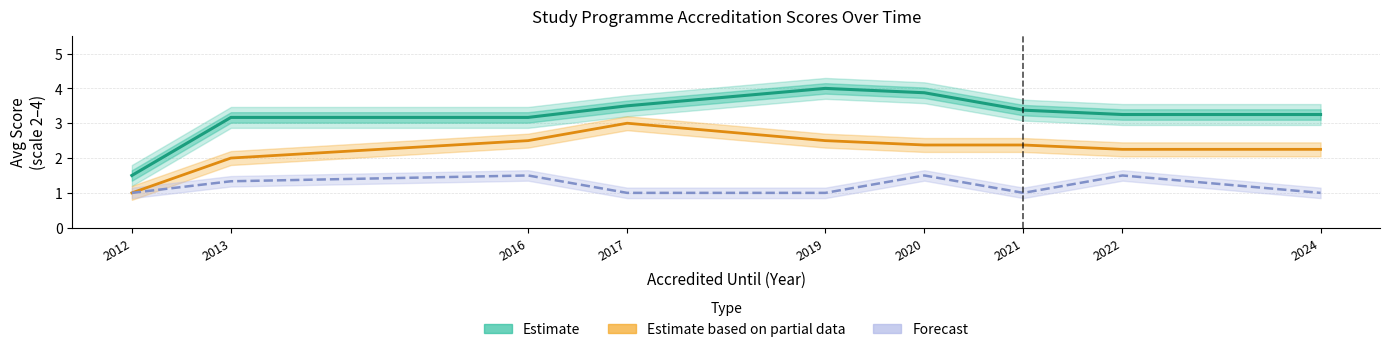

Reading right to left, transcribe all the data shown in this chart.

Estimate: 3.2	3.2	3.4	3.9	4.0	3.5	3.2	3.2	1.5
Estimate based on partial data: 2.2	2.2	2.4	2.4	2.5	3.0	2.5	2.0	1.0
Forecast: 1.0	1.5	1.0	1.5	1.0	1.0	1.5	1.3	1.0